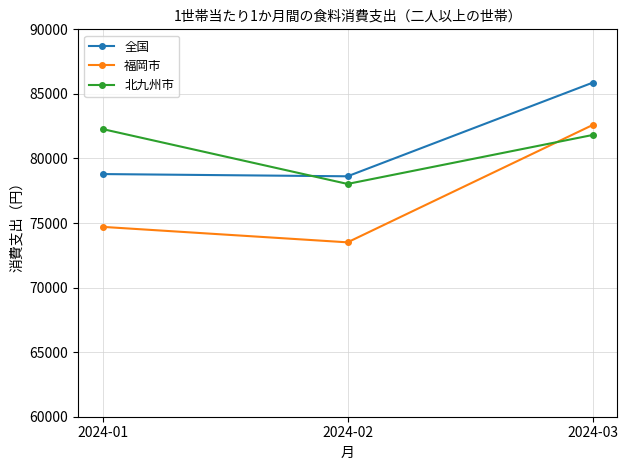

Rank the categories by 福岡市 value from lowest to highest.

2024-02, 2024-01, 2024-03